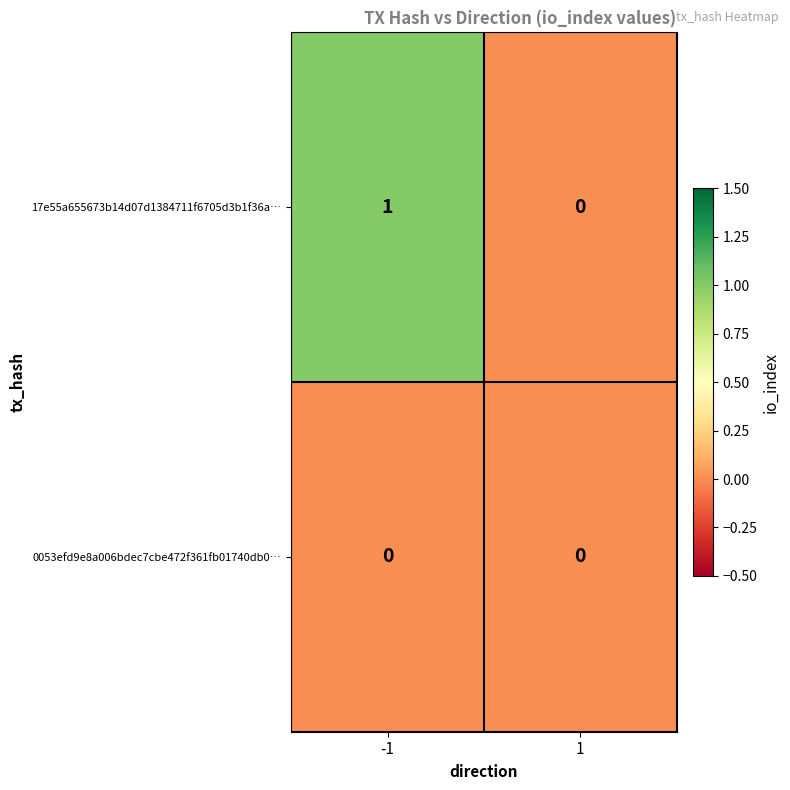

Reading right to left, transcribe all the data shown in this chart.

17e55a655673b14d07d1384711f6705d3b1f36a…: 1=0	-1=1
0053efd9e8a006bdec7cbe472f361fb01740db0…: 1=0	-1=0